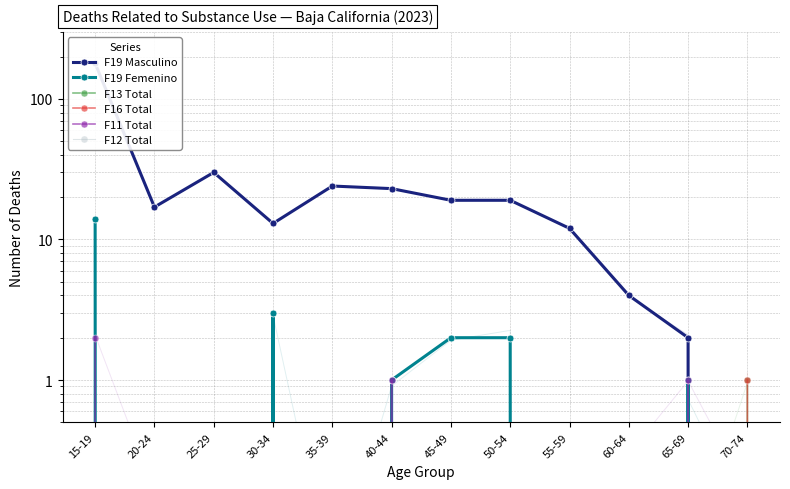

Which series has the widest spread of values?

F19 Masculino